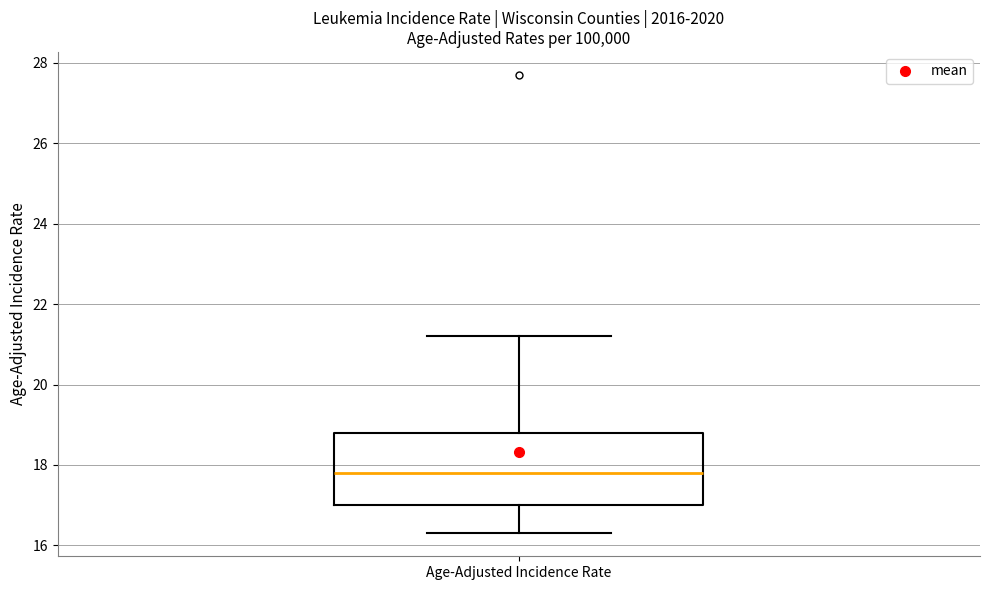

Read this box plot against the y-axis: the position of the median line, the range covered by the box, and the ends of both whiskers. The values are not printed on the chart, so give them approximately, as read against the axis.

median 17.8, box 17.0 to 18.8, whiskers 16.4 to 21.2